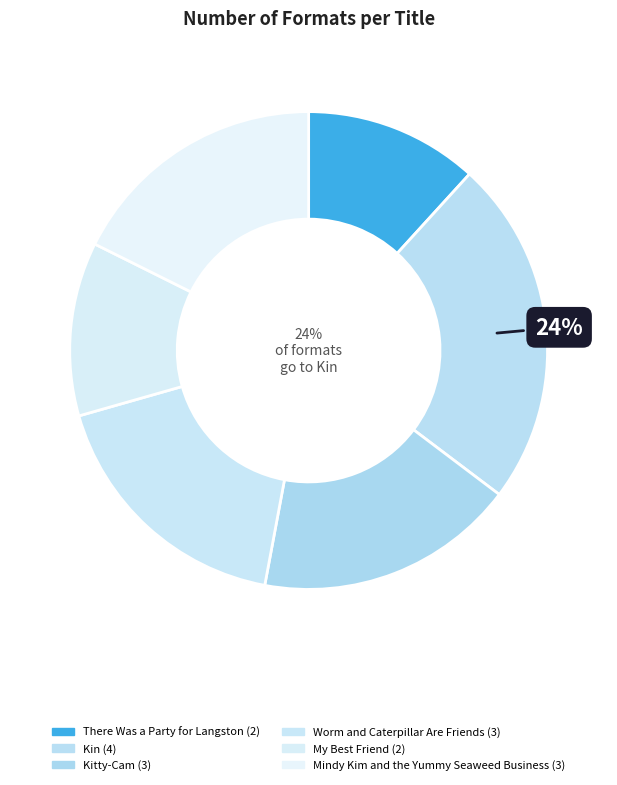

What is the total percentage of Kin and Worm and Caterpillar Are Friends?

41.2%